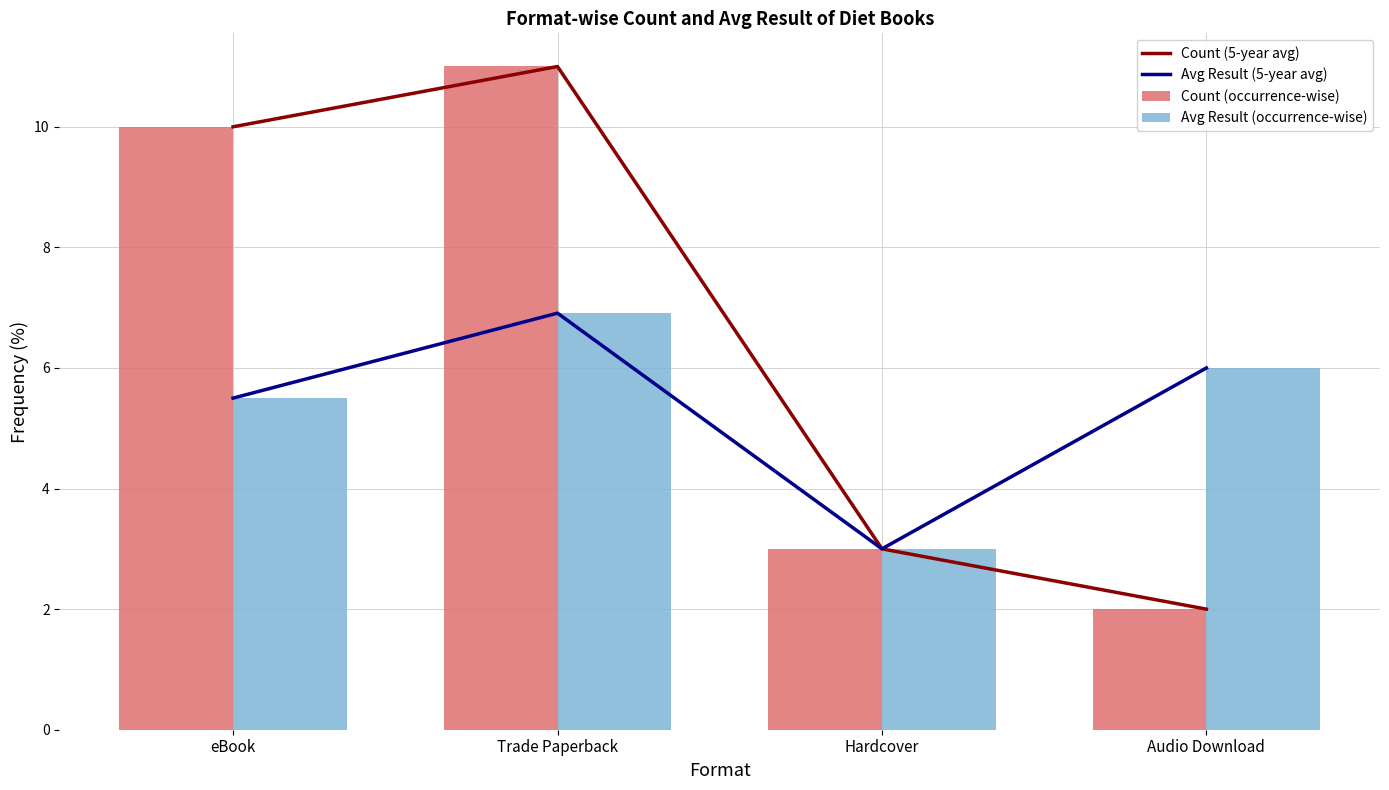

At how many categories does at least one series exceed 3?

3